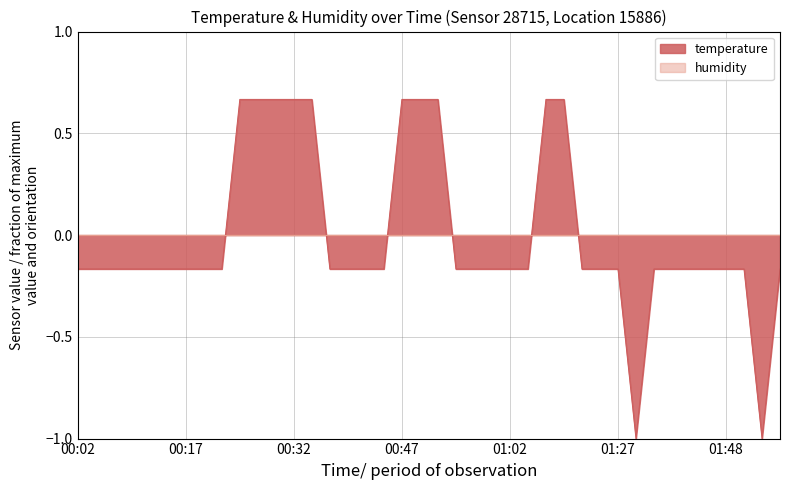

Does the chart have visible grid lines?

Yes